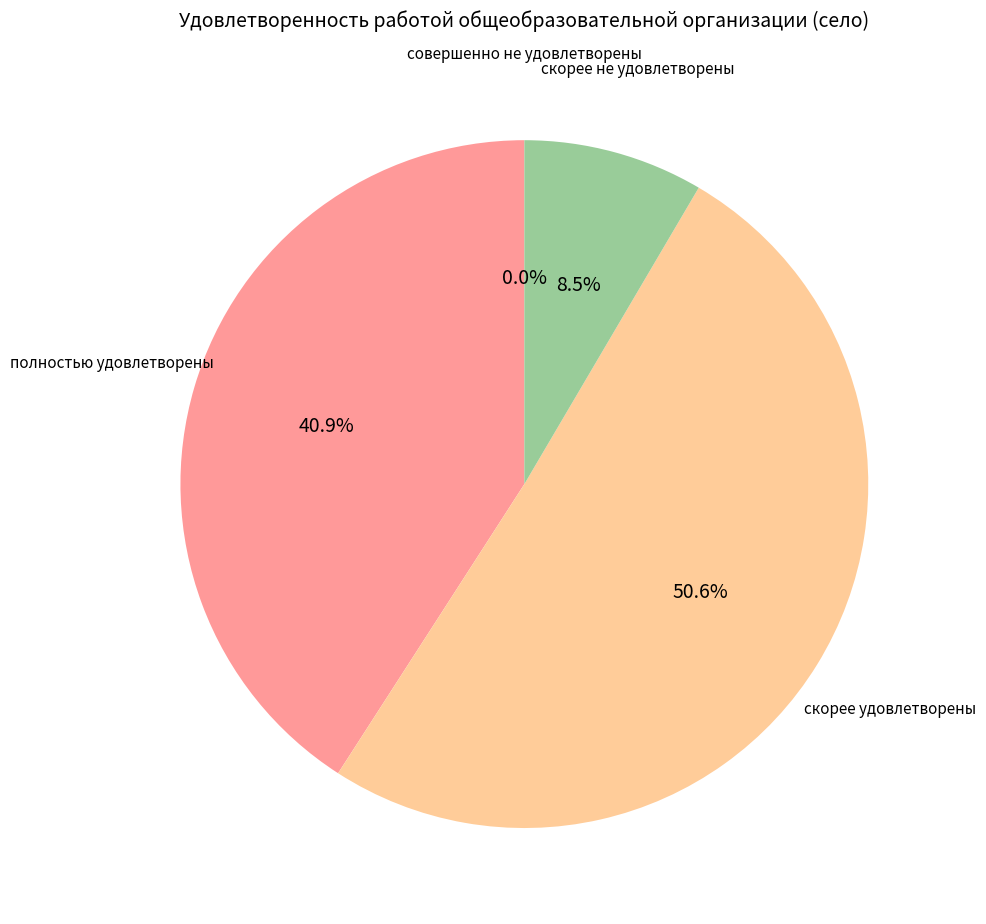

What is the smallest slice in the pie chart?

совершенно не удовлетворены